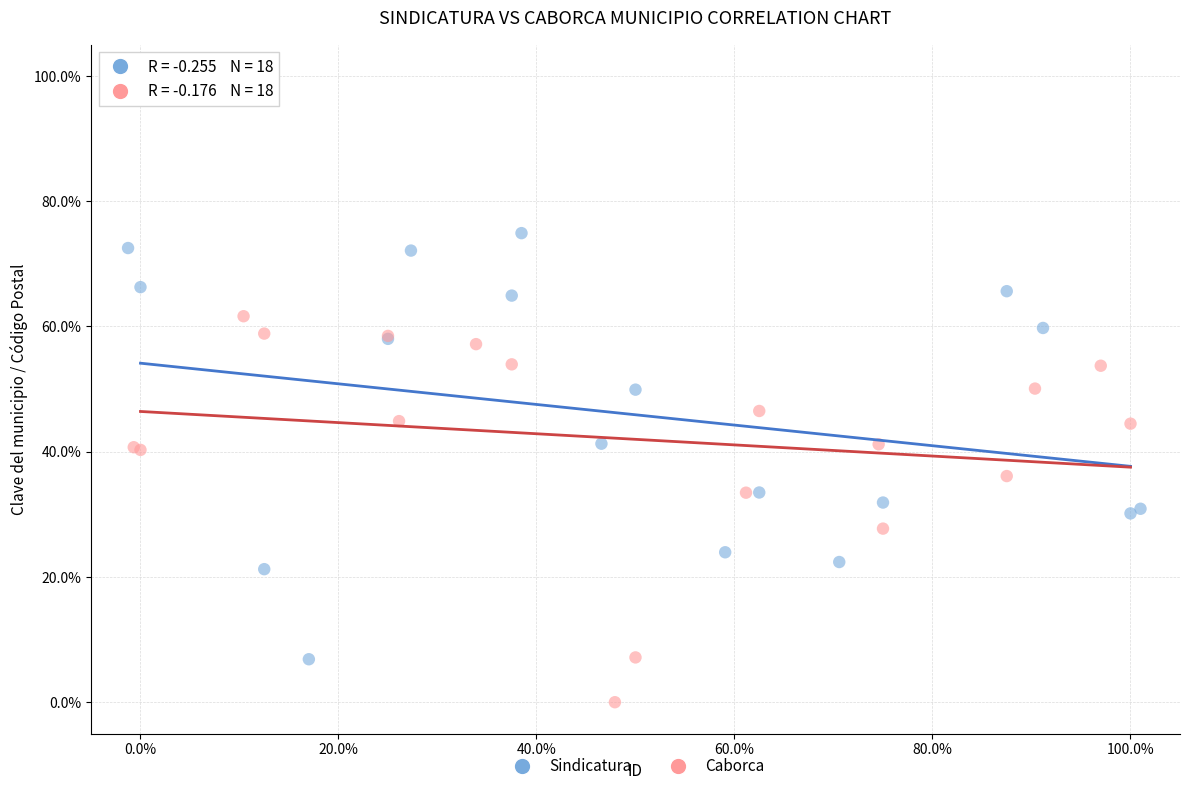

Which series has the largest Y range (max minus min)?

Sindicatura